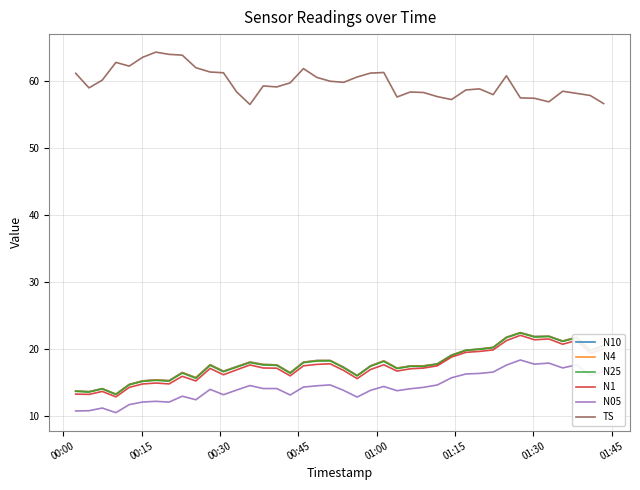

What is the greatest value displayed?

64.2